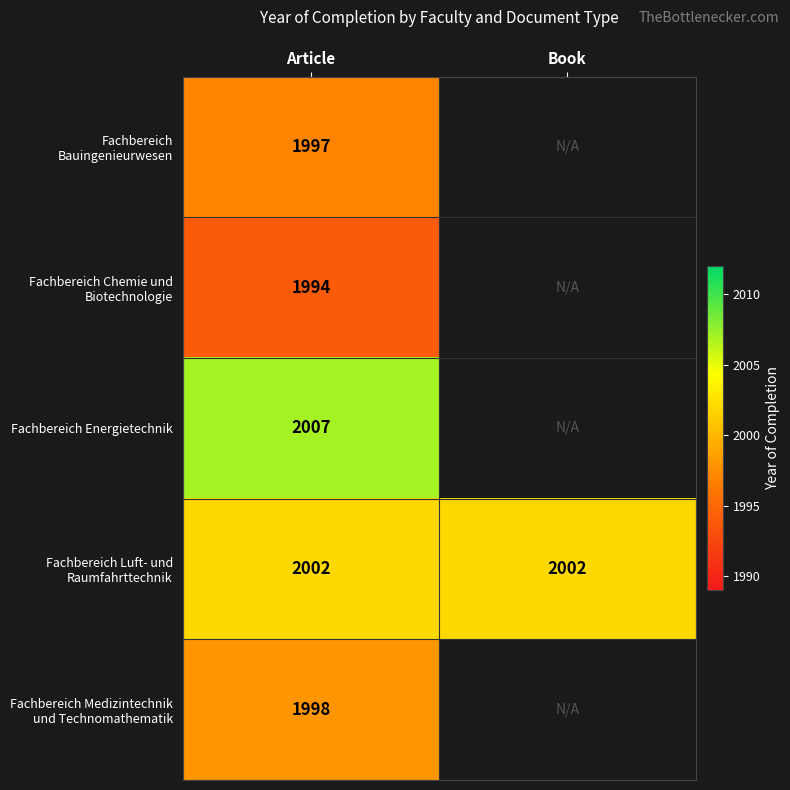

What is the total value across all series at Article?

9998